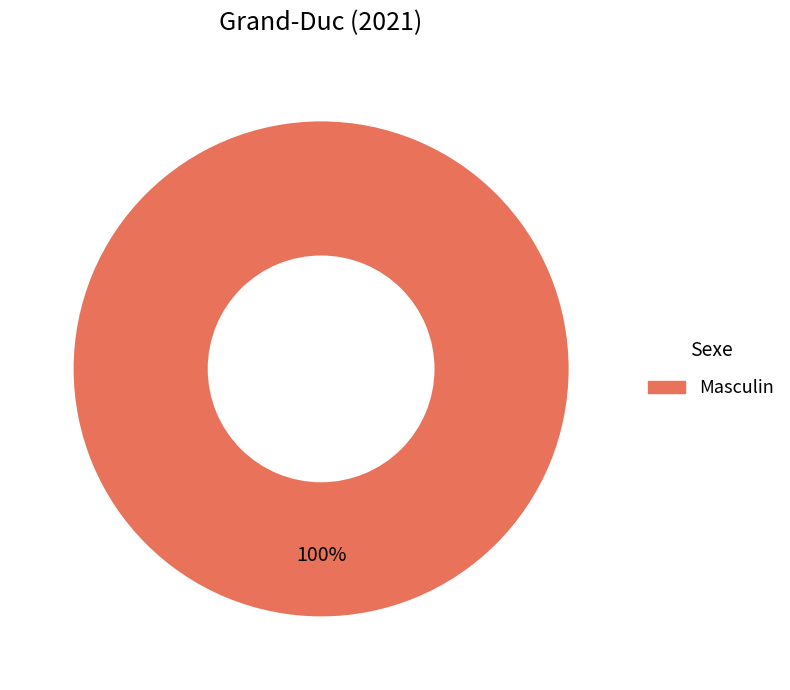

Is there a majority slice in this chart?

Yes